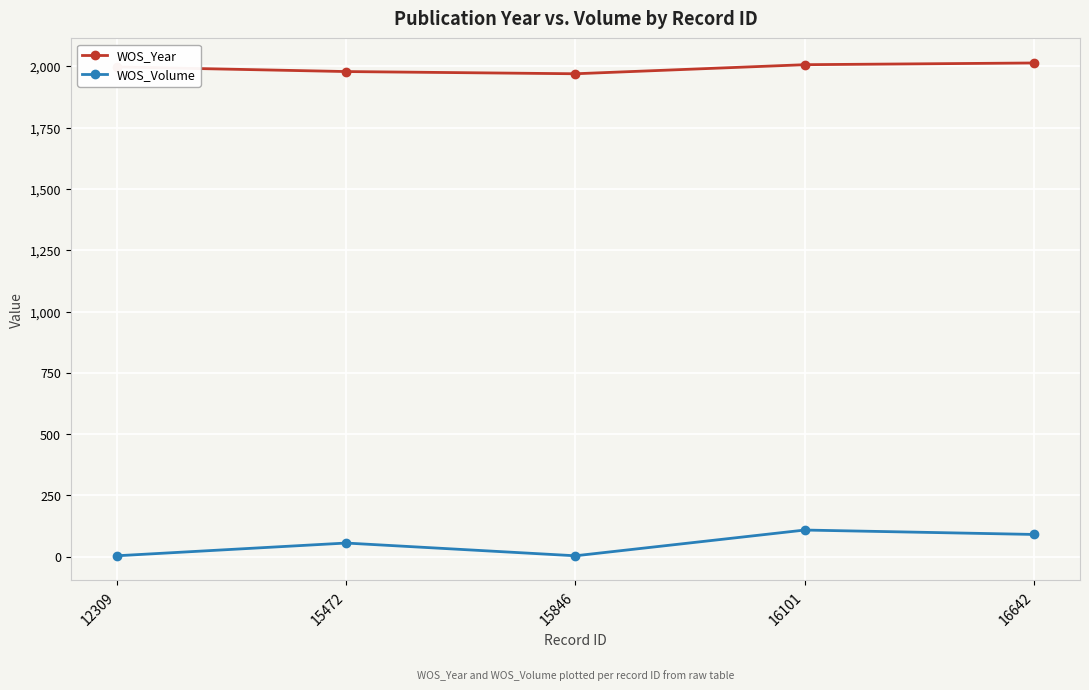

What is the maximum value shown in the chart?

2014